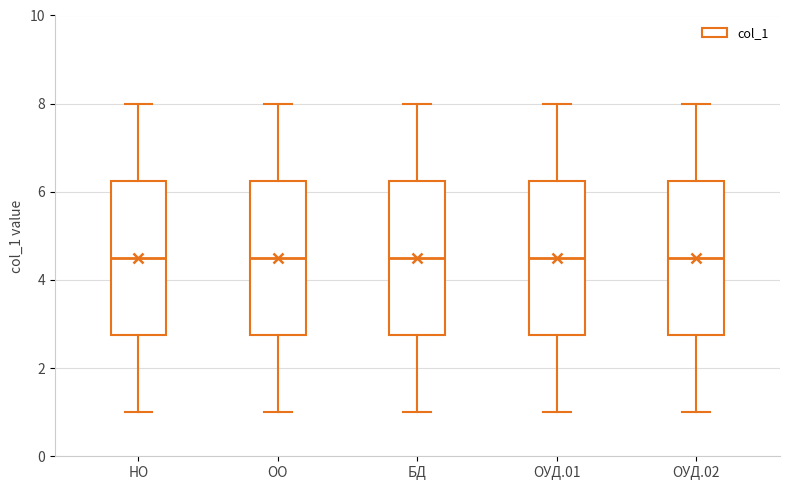

Reading left to right, transcribe this box plot: for each box, give where its median line is, the range the box spans, and where its two whiskers end, as read against the y-axis. The values are not printed on the chart, so give them approximately, as read against the axis.

НО: median 4.6, box 2.8 to 6.2, whiskers 1.0 to 8.0
ОО: median 4.6, box 2.8 to 6.2, whiskers 1.0 to 8.0
БД: median 4.6, box 2.8 to 6.2, whiskers 1.0 to 8.0
ОУД.01: median 4.6, box 2.8 to 6.2, whiskers 1.0 to 8.0
ОУД.02: median 4.6, box 2.8 to 6.2, whiskers 1.0 to 8.0